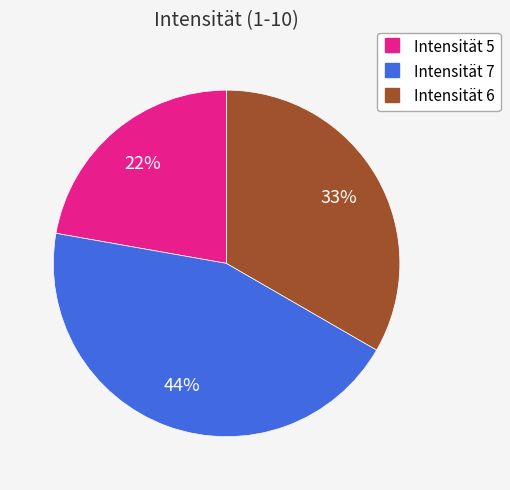

To the nearest percent, what is the difference between the largest and smallest slice percentages?

22%